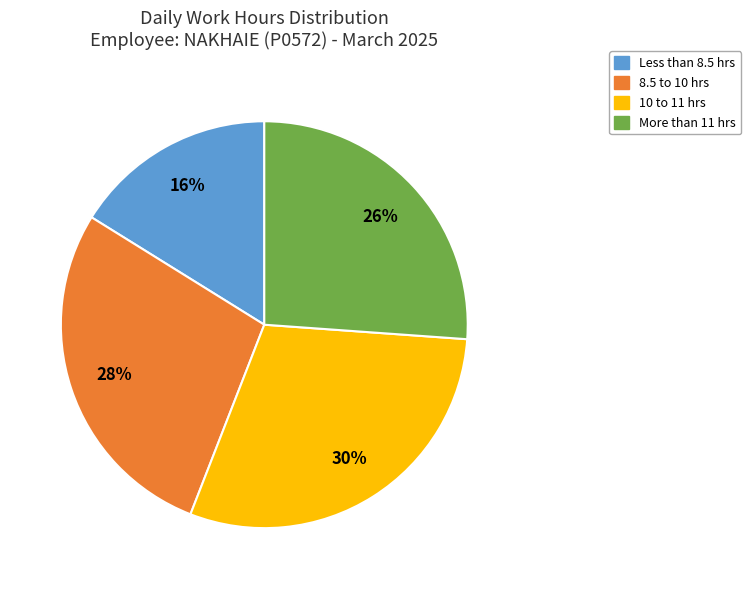

To the nearest percent, what is the average slice percentage?

25%